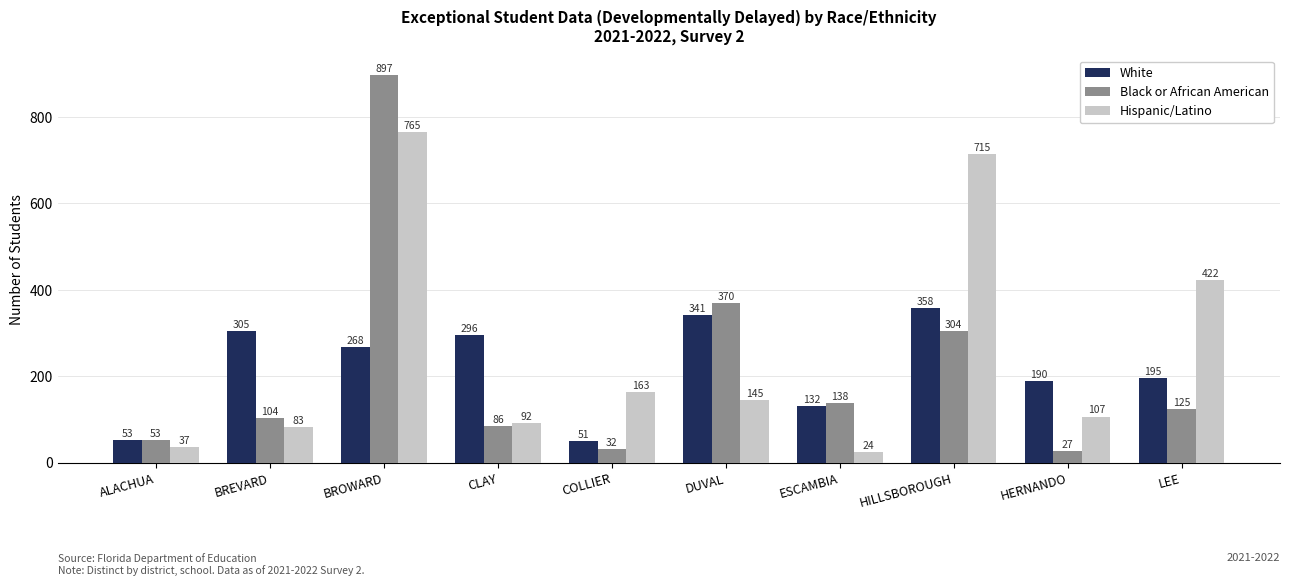

Rank the series at DUVAL from lowest to highest value.

Hispanic/Latino, White, Black or African American